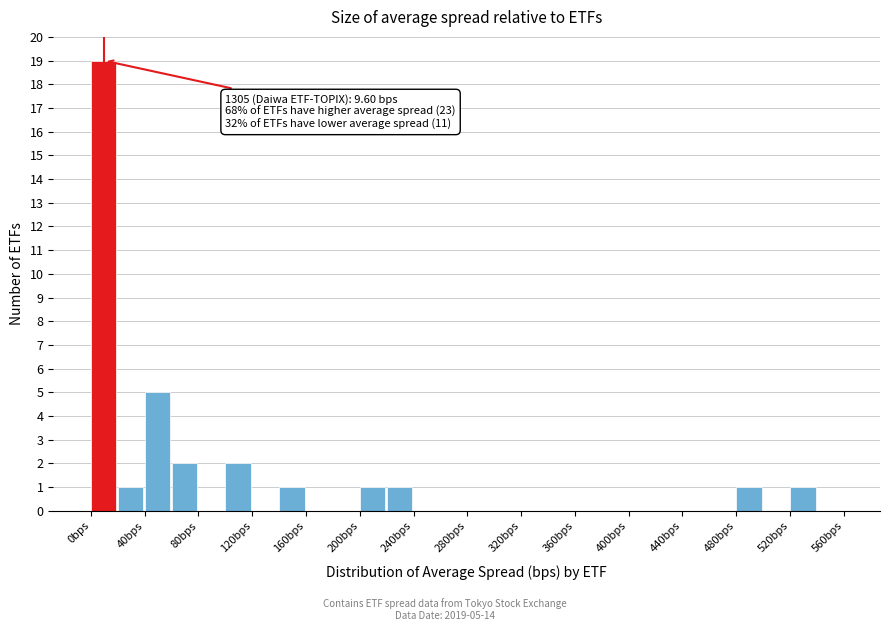

Over which range of the x-axis is the bar tallest?

0 to 20